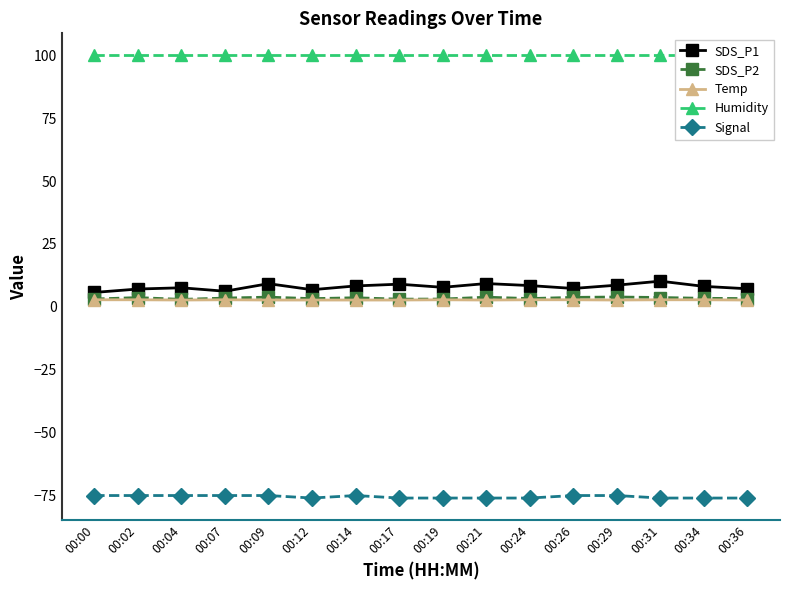

What is the sum of all Temp values?

44.0